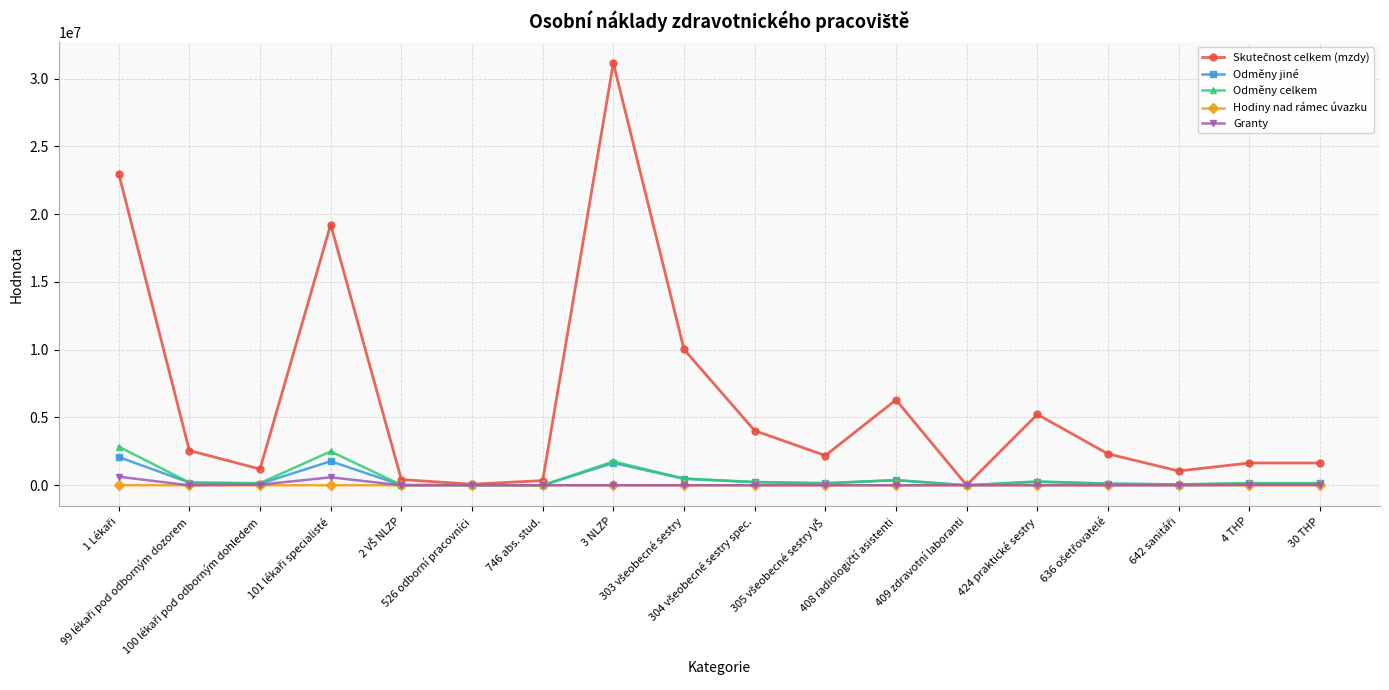

True or false: Odměny celkem has a value of 1754173.0 at 3 NLZP.

True